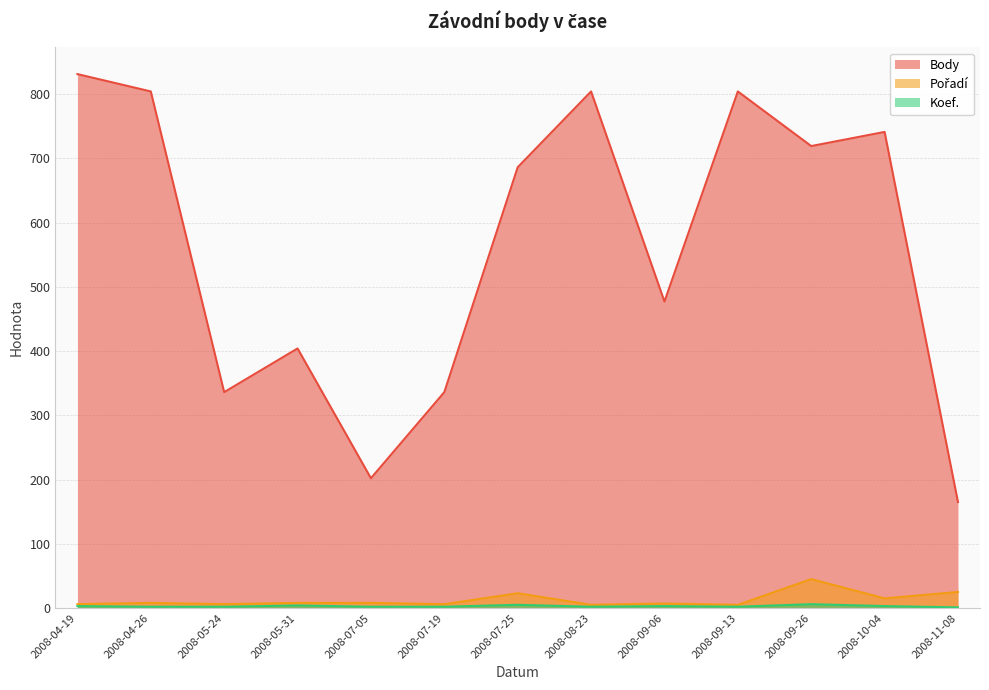

How many values in the Pořadí series exceed 8?

4